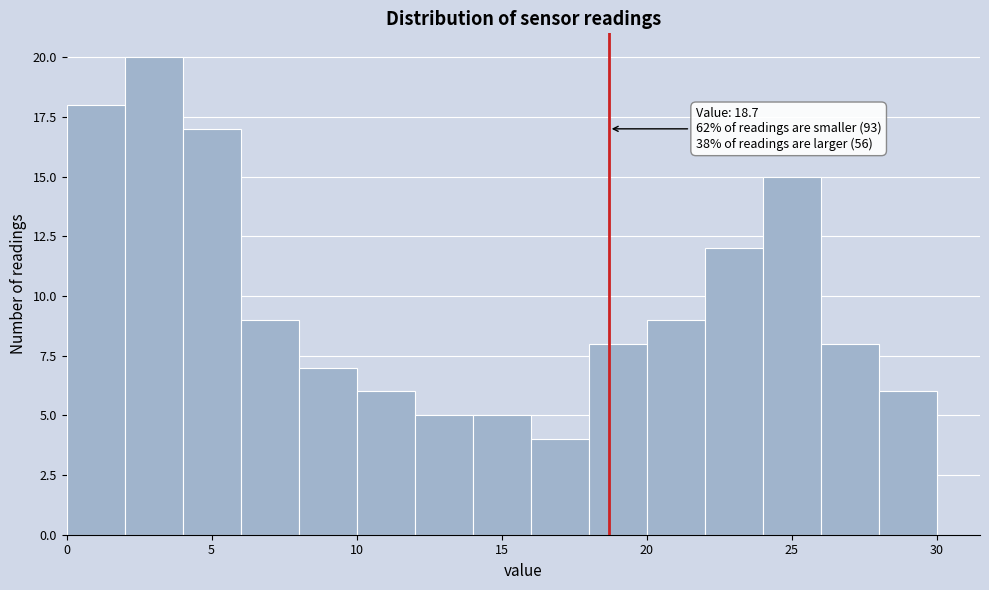

Over which range of the x-axis is the bar tallest?

2 to 4